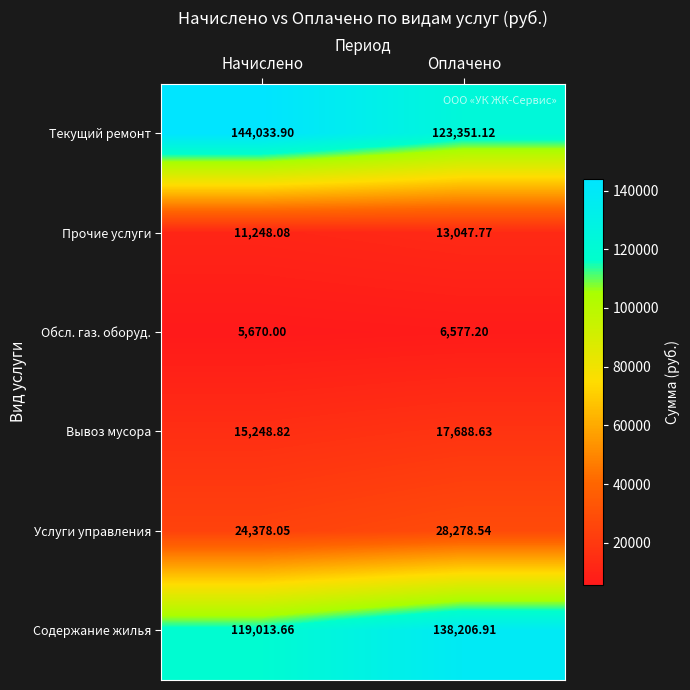

At how many categories does at least one series exceed 9952?

2